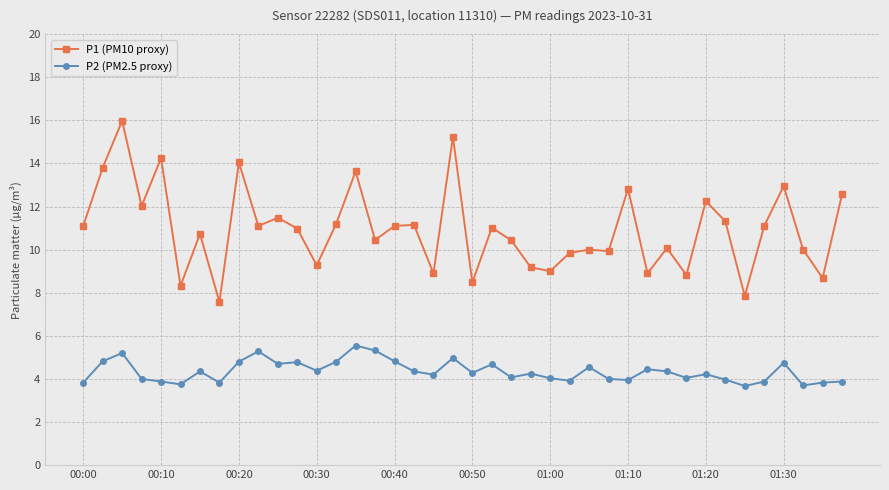

True or false: P2 (PM2.5 proxy) and P1 (PM10 proxy) cross at least once.

False